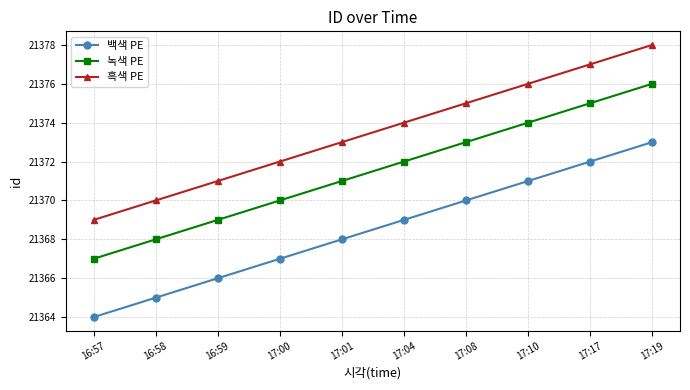

Reading left to right, list all the values displayed in this chart.

백색 PE: 21364	21365	21366	21367	21368	21369	21370	21371	21372	21373
녹색 PE: 21367	21368	21369	21370	21371	21372	21373	21374	21375	21376
흑색 PE: 21369	21370	21371	21372	21373	21374	21375	21376	21377	21378